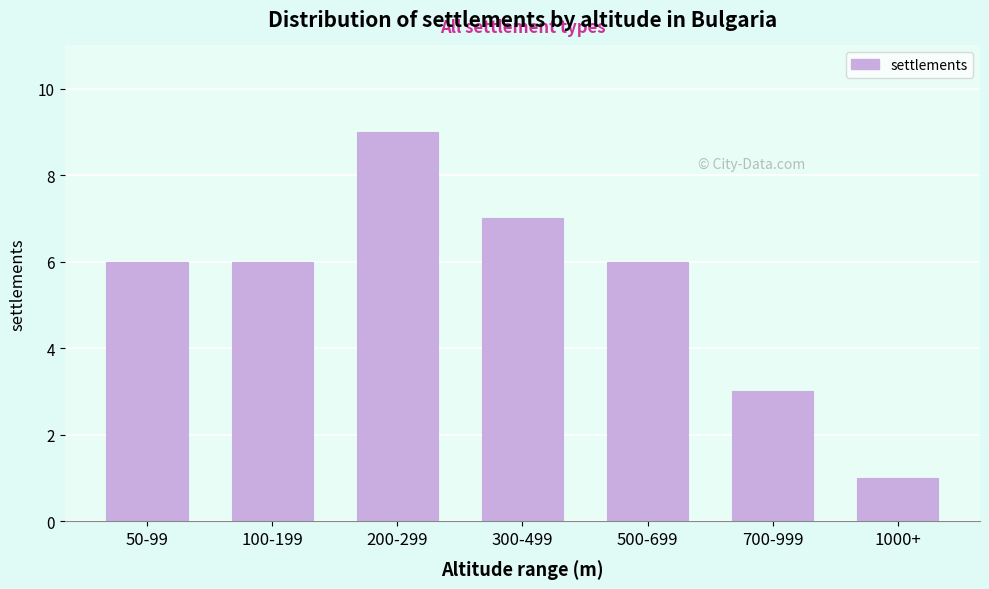

Reading right to left, what are all the values shown in this chart?

1000+=1	700-999=3	500-699=6	300-499=7	200-299=9	100-199=6	50-99=6